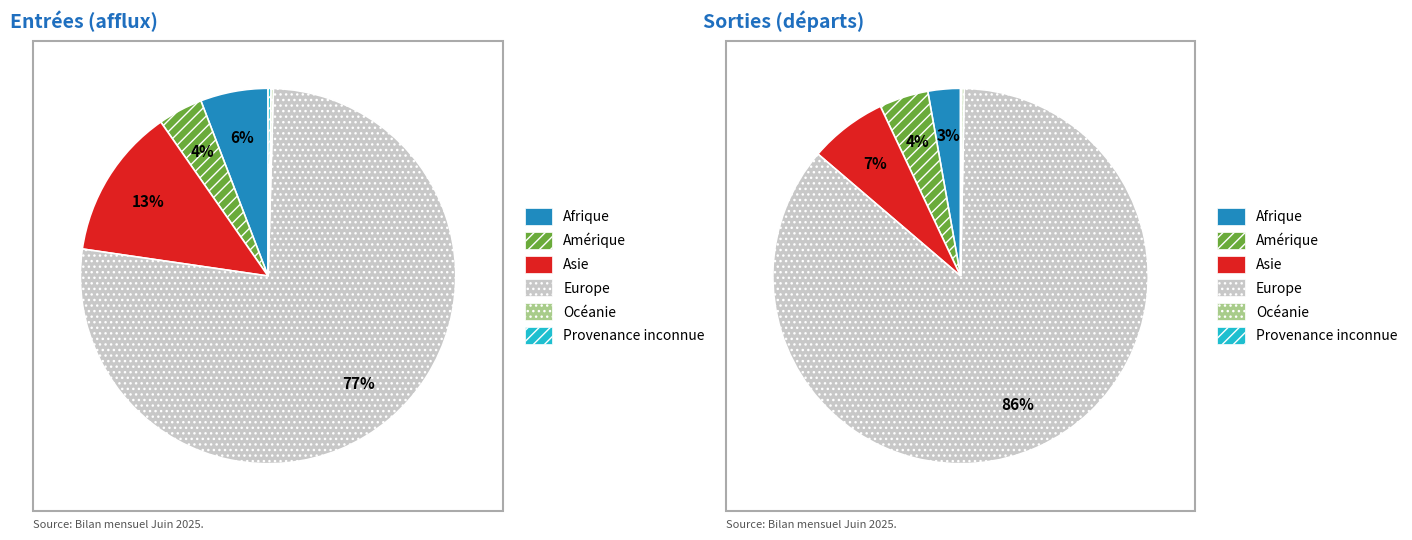

The Asie slice represents 7% of the pie. True or false?

False